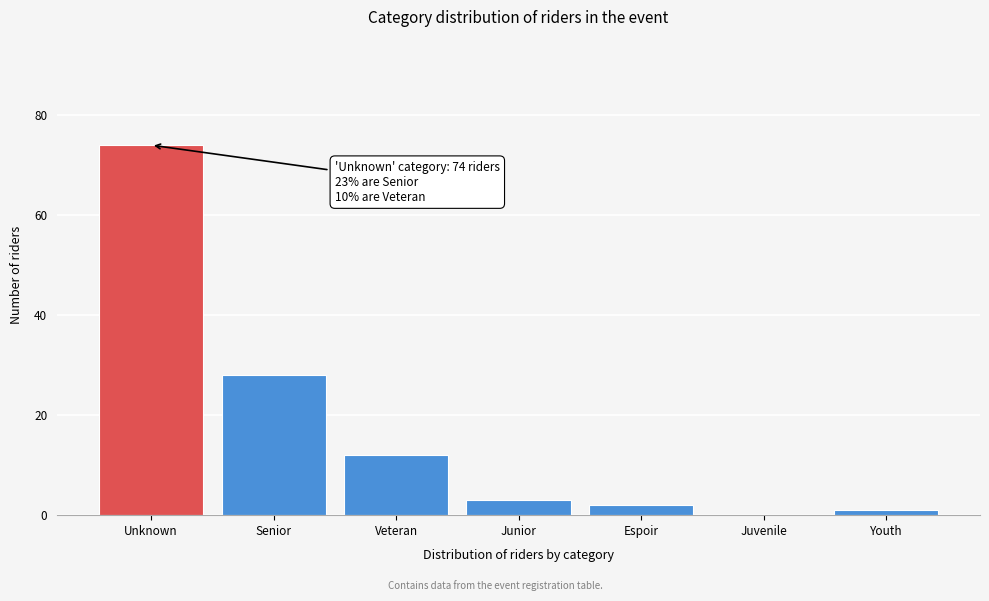

Reading left to right, extract all data points from this chart.

Unknown=74	Senior=28	Veteran=12	Junior=3	Espoir=2	Juvenile=0	Youth=1